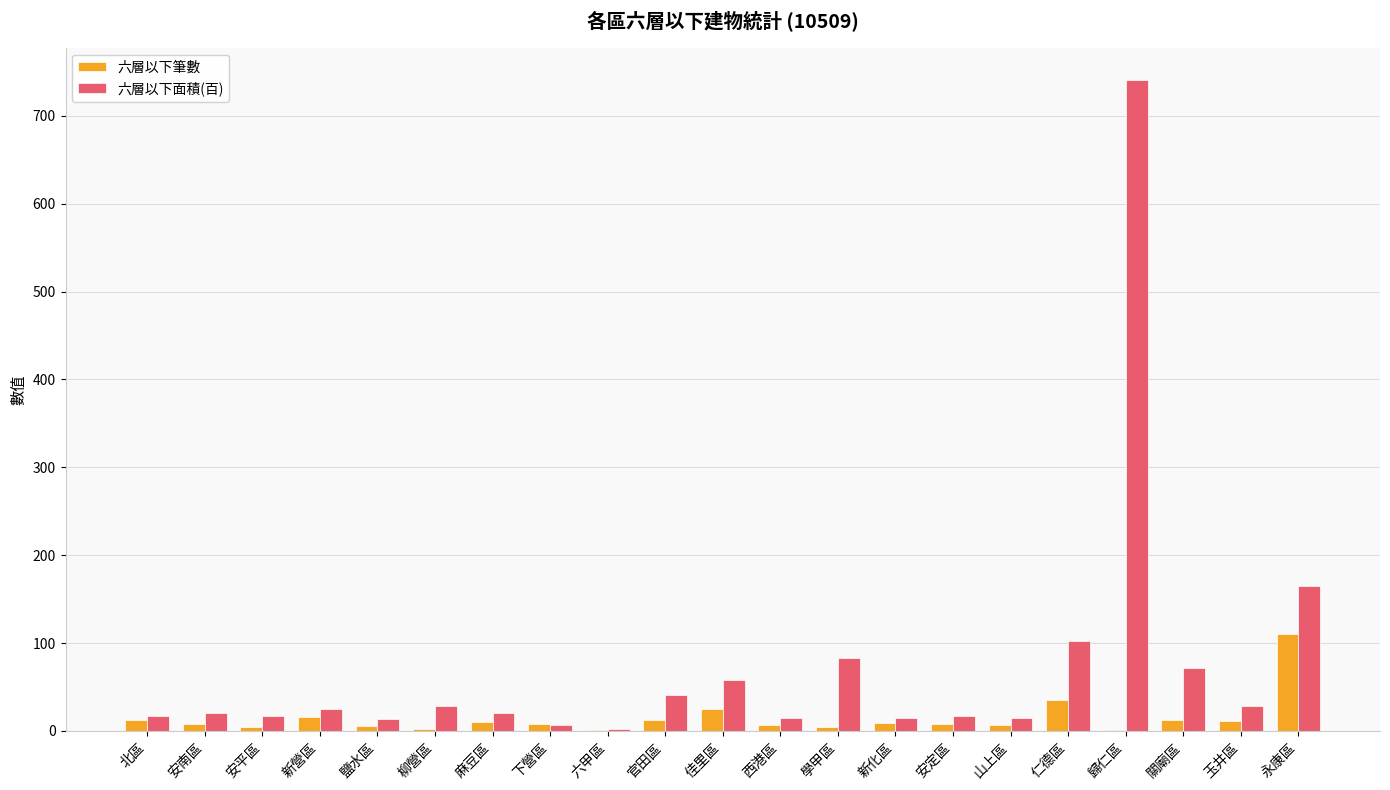

What is the sum of the 六層以下面積(百) values at 新營區 and 玉井區?

53.4